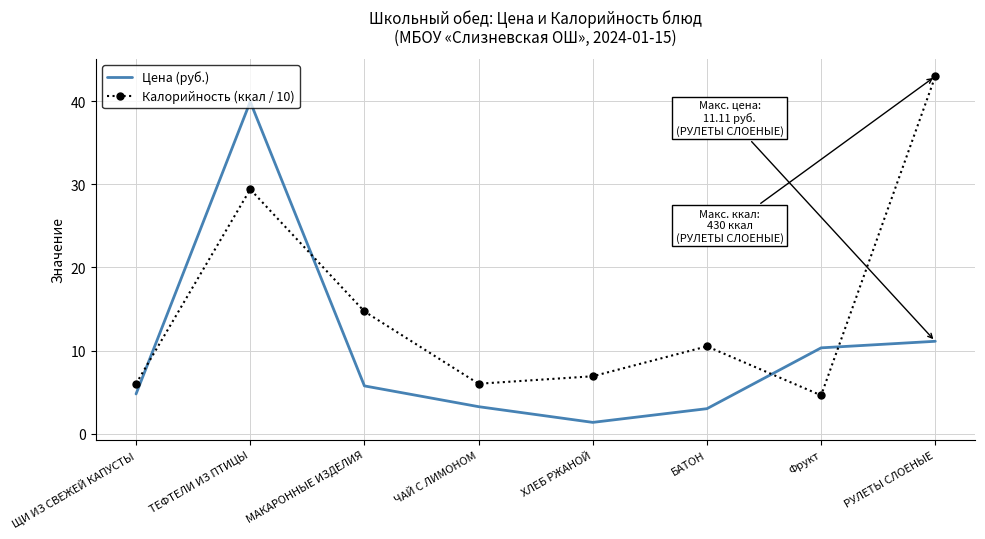

What position from the left is РУЛЕТЫ СЛОЕНЫЕ?

8